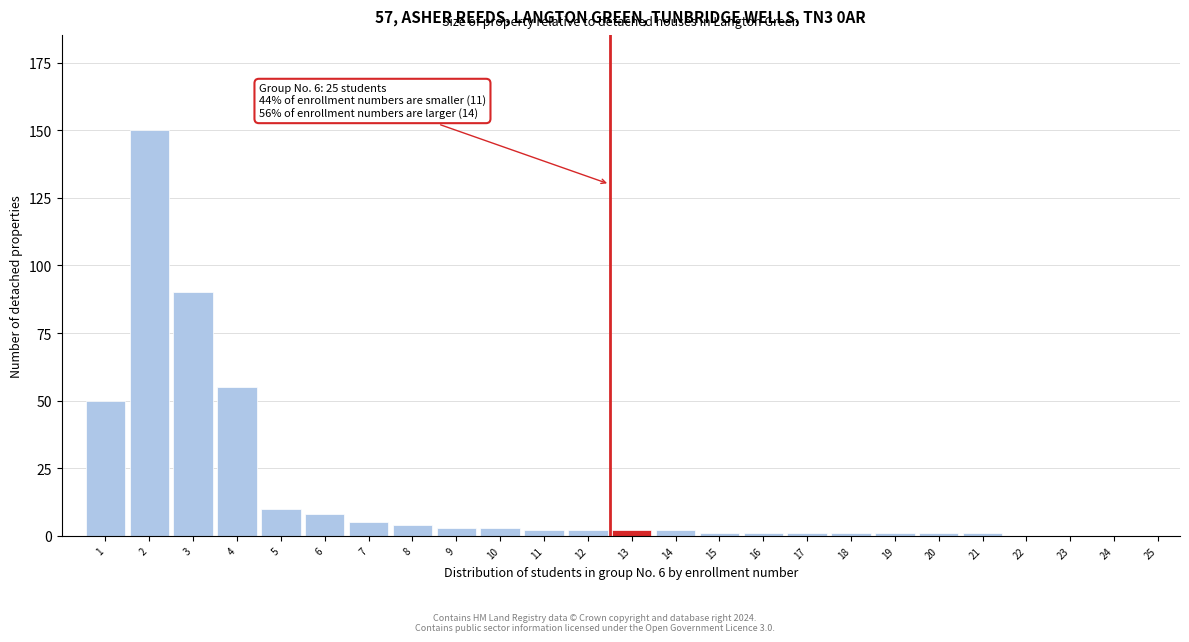

Reading left to right, list all the values displayed in this chart.

1=50	2=150	3=90	4=55	5=10	6=8	7=5	8=4	9=3	10=3	11=2	12=2	13=2	14=2	15=1	16=1	17=1	18=1	19=1	20=1	21=1	22=0	23=0	24=0	25=0